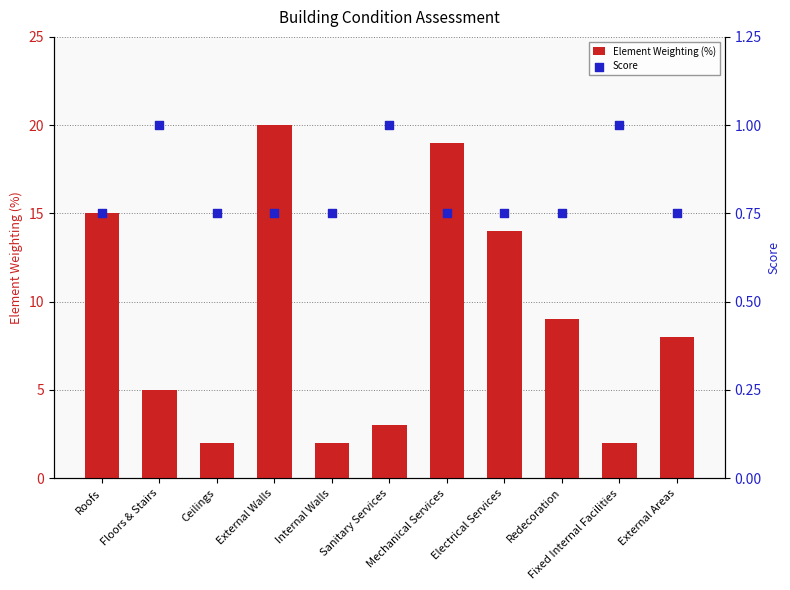

Which series reaches the maximum Y coordinate?

Element Weighting (%)